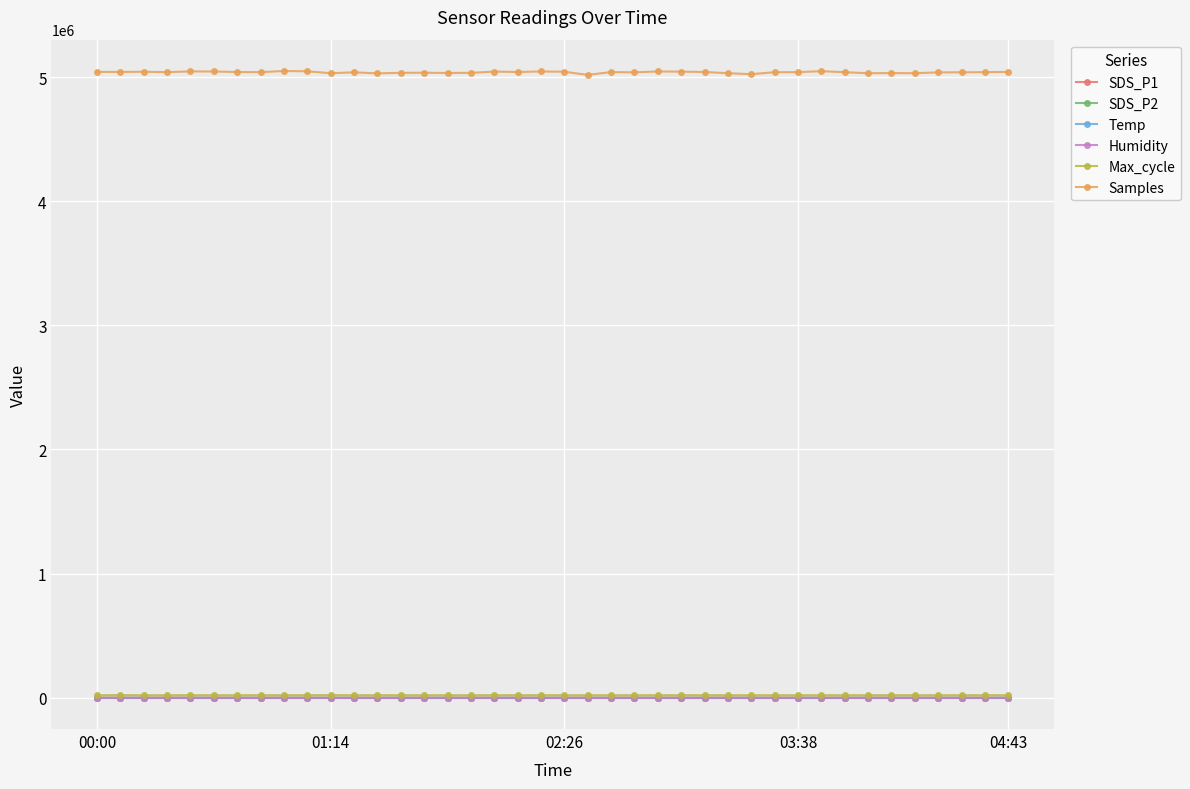

What are all the series names shown in the legend?

SDS_P1, SDS_P2, Temp, Humidity, Max_cycle, Samples